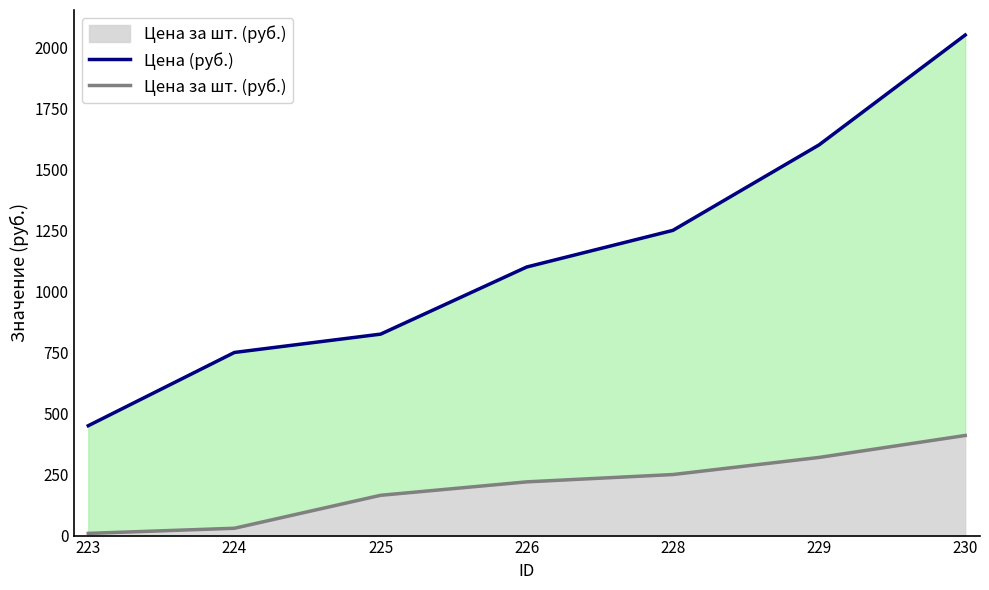

Is it true that Цена (руб.) equals 1194 at 230?

False